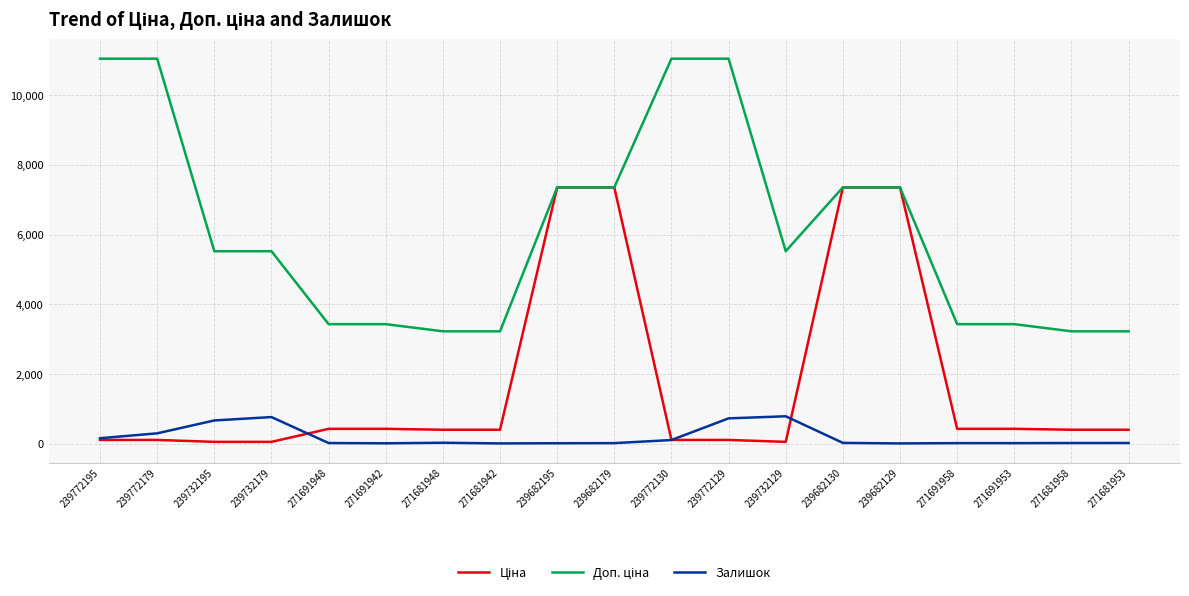

Is it true that Залишок equals 790.0 at 239732129?

True